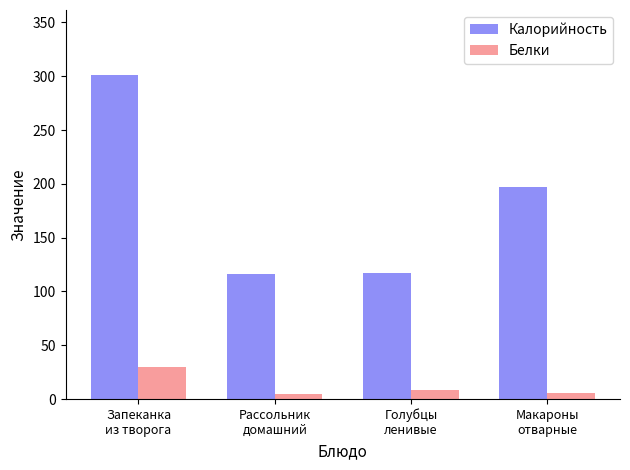

Which series has the largest range (max minus min)?

Калорийность